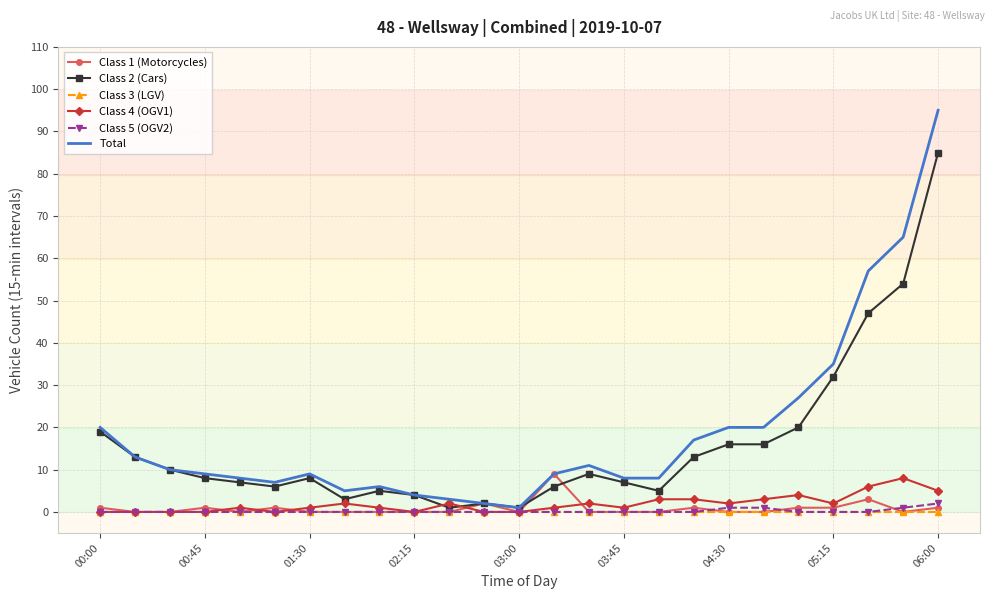

Which series has the largest range (max minus min)?

Total